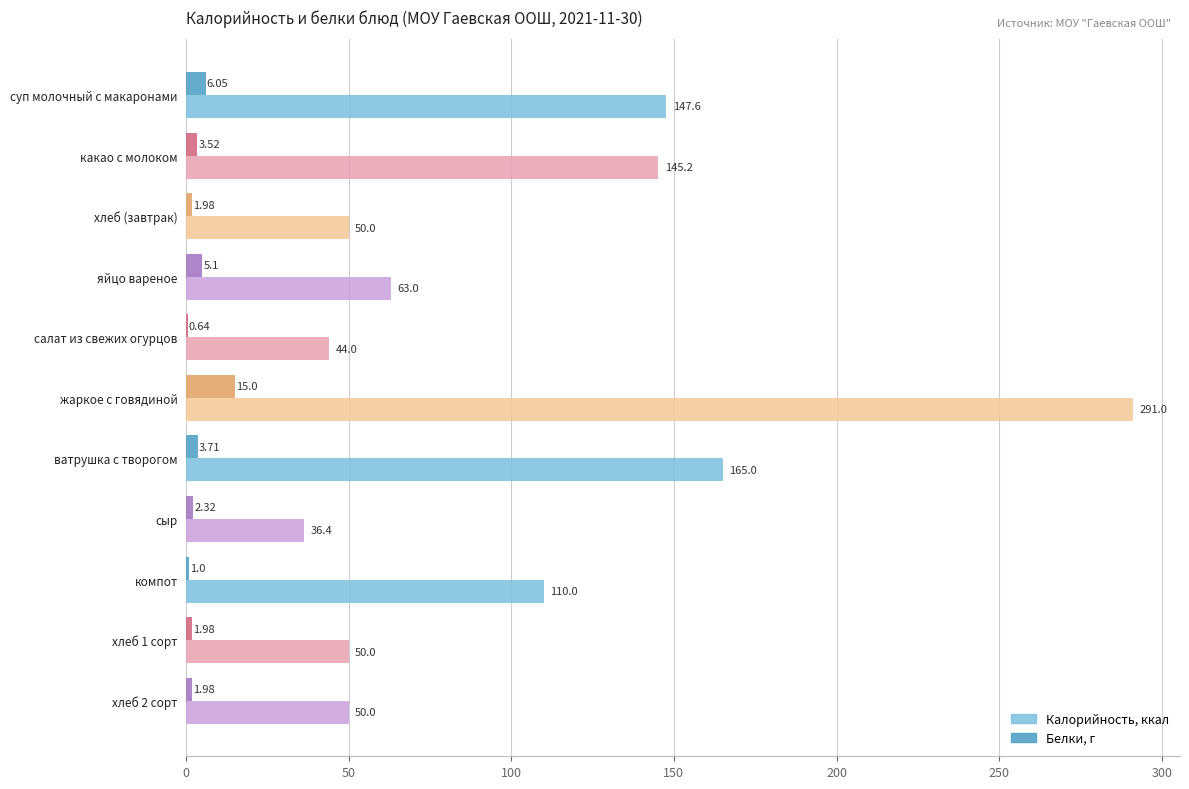

What is the total value across all series at сыр?

38.7